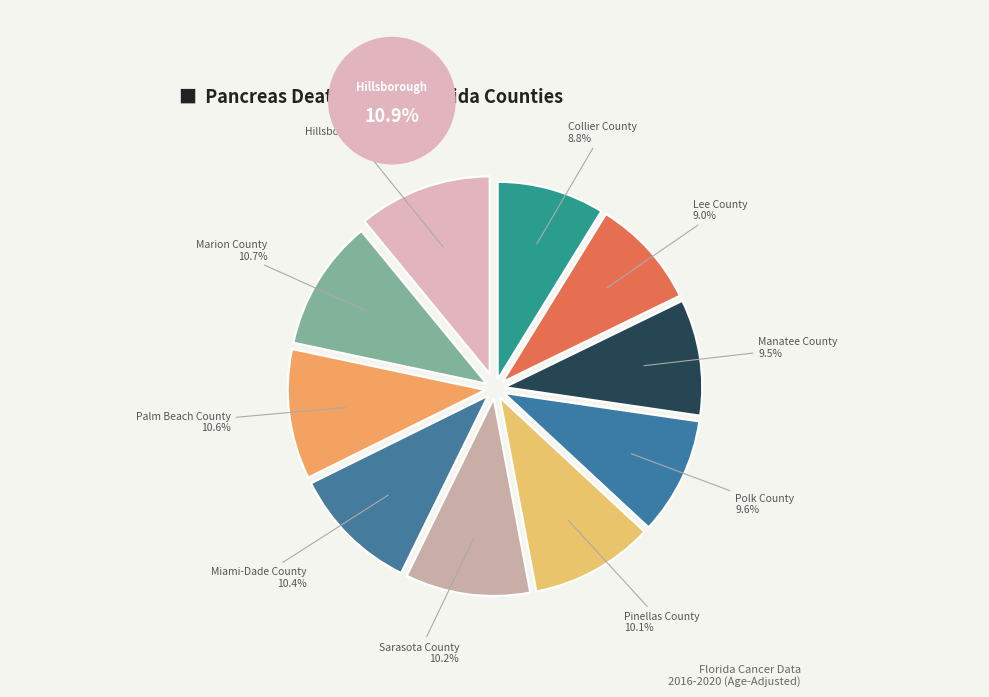

How many slices are in this pie chart?

10